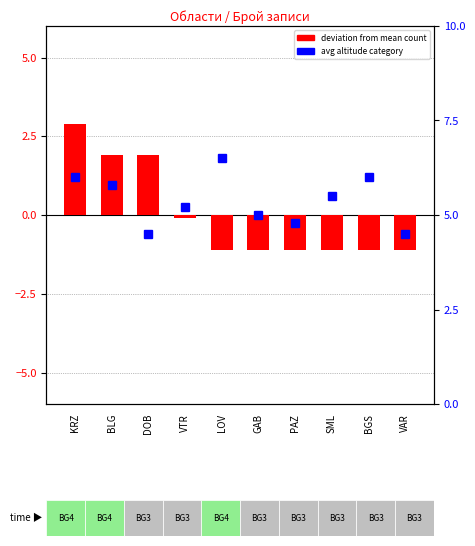

What is the minimum value for avg altitude code?

4.5